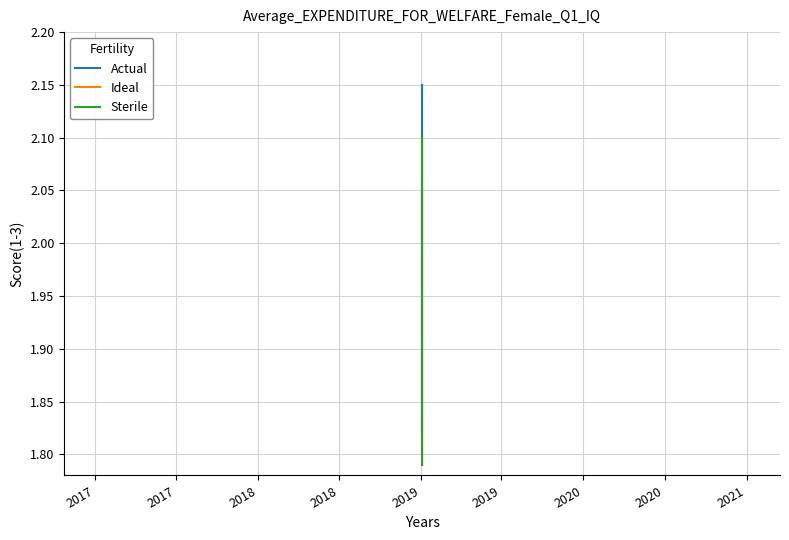

What is the sum of all Sterile values?

3.9